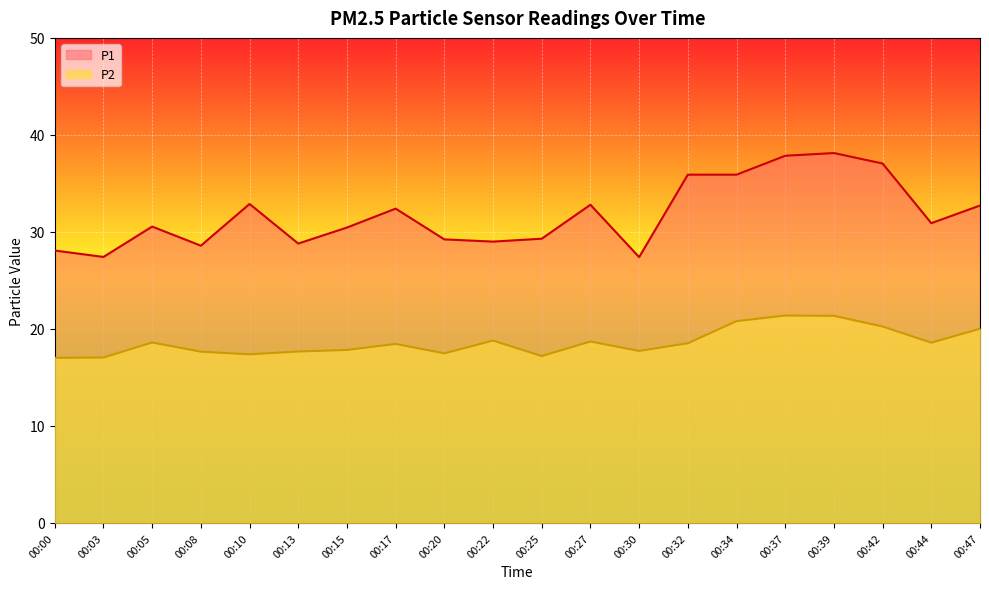

The value of P2 at 00:39 is 21.4. True or false?

True